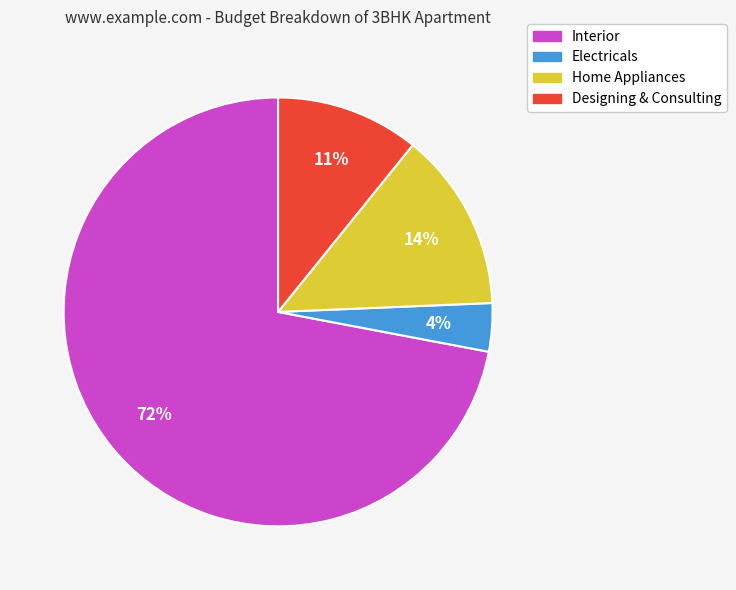

Does any single category account for the majority?

Yes